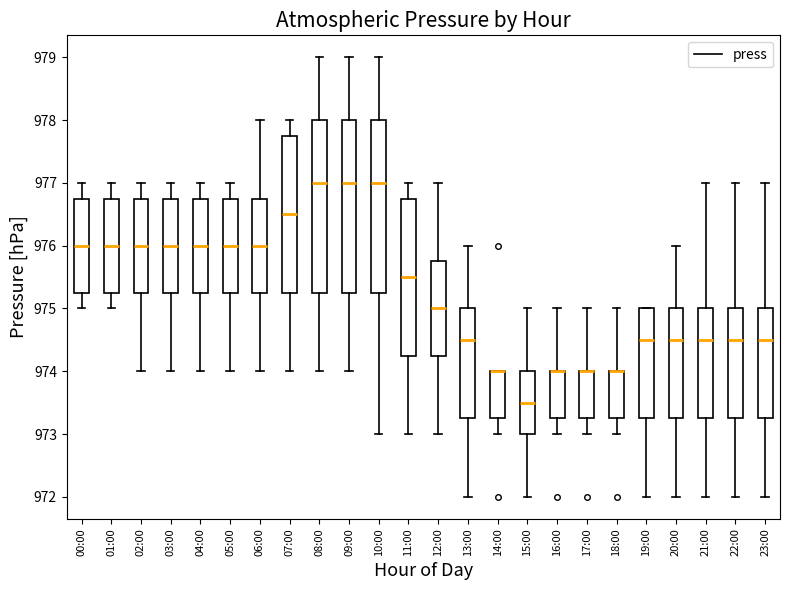

Reading left to right, transcribe this box plot: for each box, give where its median line is, the range the box spans, and where its two whiskers end, as read against the y-axis. The values are not printed on the chart, so give them approximately, as read against the axis.

00:00: median 976.0, box 975.3 to 976.8, whiskers 975.0 to 977.0
01:00: median 976.0, box 975.3 to 976.8, whiskers 975.0 to 977.0
02:00: median 976.0, box 975.3 to 976.8, whiskers 974.0 to 977.0
03:00: median 976.0, box 975.3 to 976.8, whiskers 974.0 to 977.0
04:00: median 976.0, box 975.3 to 976.8, whiskers 974.0 to 977.0
05:00: median 976.0, box 975.3 to 976.8, whiskers 974.0 to 977.0
06:00: median 976.0, box 975.3 to 976.8, whiskers 974.0 to 978.0
07:00: median 976.5, box 975.3 to 977.8, whiskers 974.0 to 978.0
08:00: median 977.0, box 975.3 to 978.0, whiskers 974.0 to 979.0
09:00: median 977.0, box 975.3 to 978.0, whiskers 974.0 to 979.0
10:00: median 977.0, box 975.3 to 978.0, whiskers 973.0 to 979.0
11:00: median 975.5, box 974.3 to 976.8, whiskers 973.0 to 977.0
12:00: median 975.0, box 974.3 to 975.8, whiskers 973.0 to 977.0
13:00: median 974.5, box 973.3 to 975.0, whiskers 972.0 to 976.0
14:00: median 974.0 (drawn on the box's upper edge), box 973.3 to 974.0, whiskers 973.0 to 974.0
15:00: median 973.5, box 973.0 to 974.0, whiskers 972.0 to 975.0
16:00: median 974.0 (drawn on the box's upper edge), box 973.3 to 974.0, whiskers 973.0 to 975.0
17:00: median 974.0 (drawn on the box's upper edge), box 973.3 to 974.0, whiskers 973.0 to 975.0
18:00: median 974.0 (drawn on the box's upper edge), box 973.3 to 974.0, whiskers 973.0 to 975.0
19:00: median 974.5, box 973.3 to 975.0, whiskers 972.0 to 975.0
20:00: median 974.5, box 973.3 to 975.0, whiskers 972.0 to 976.0
21:00: median 974.5, box 973.3 to 975.0, whiskers 972.0 to 977.0
22:00: median 974.5, box 973.3 to 975.0, whiskers 972.0 to 977.0
23:00: median 974.5, box 973.3 to 975.0, whiskers 972.0 to 977.0